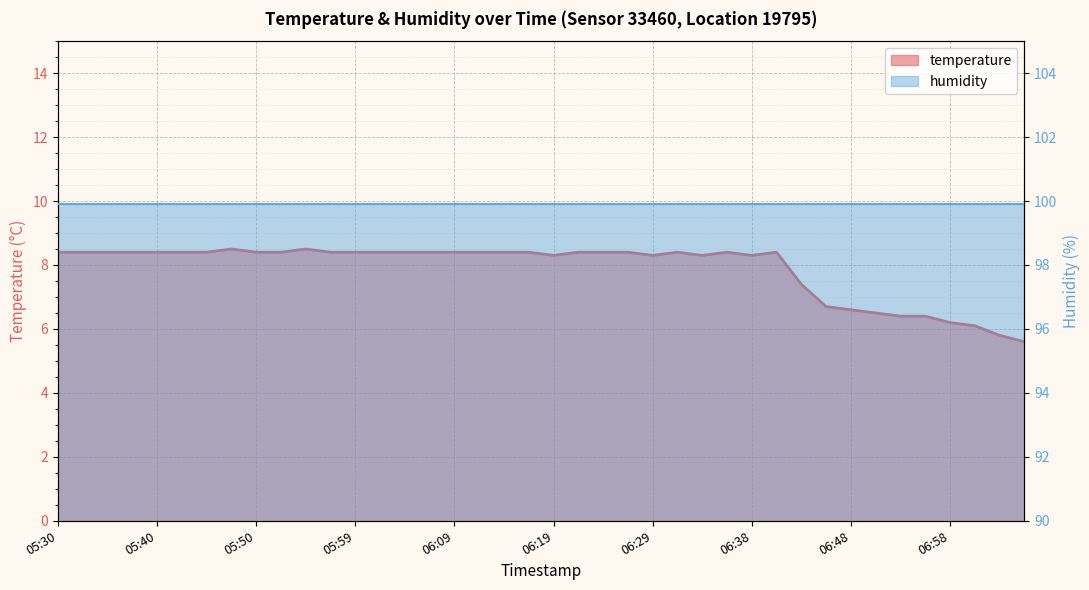

The value at 06:51 is 6.5. True or false?

True